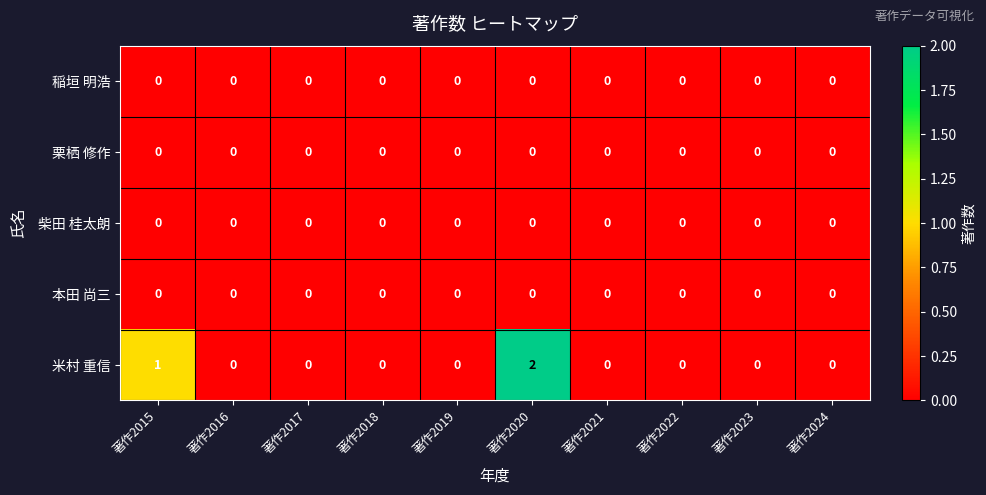

Between 著作2015 and 著作2018, which series saw the biggest shift?

米村 重信